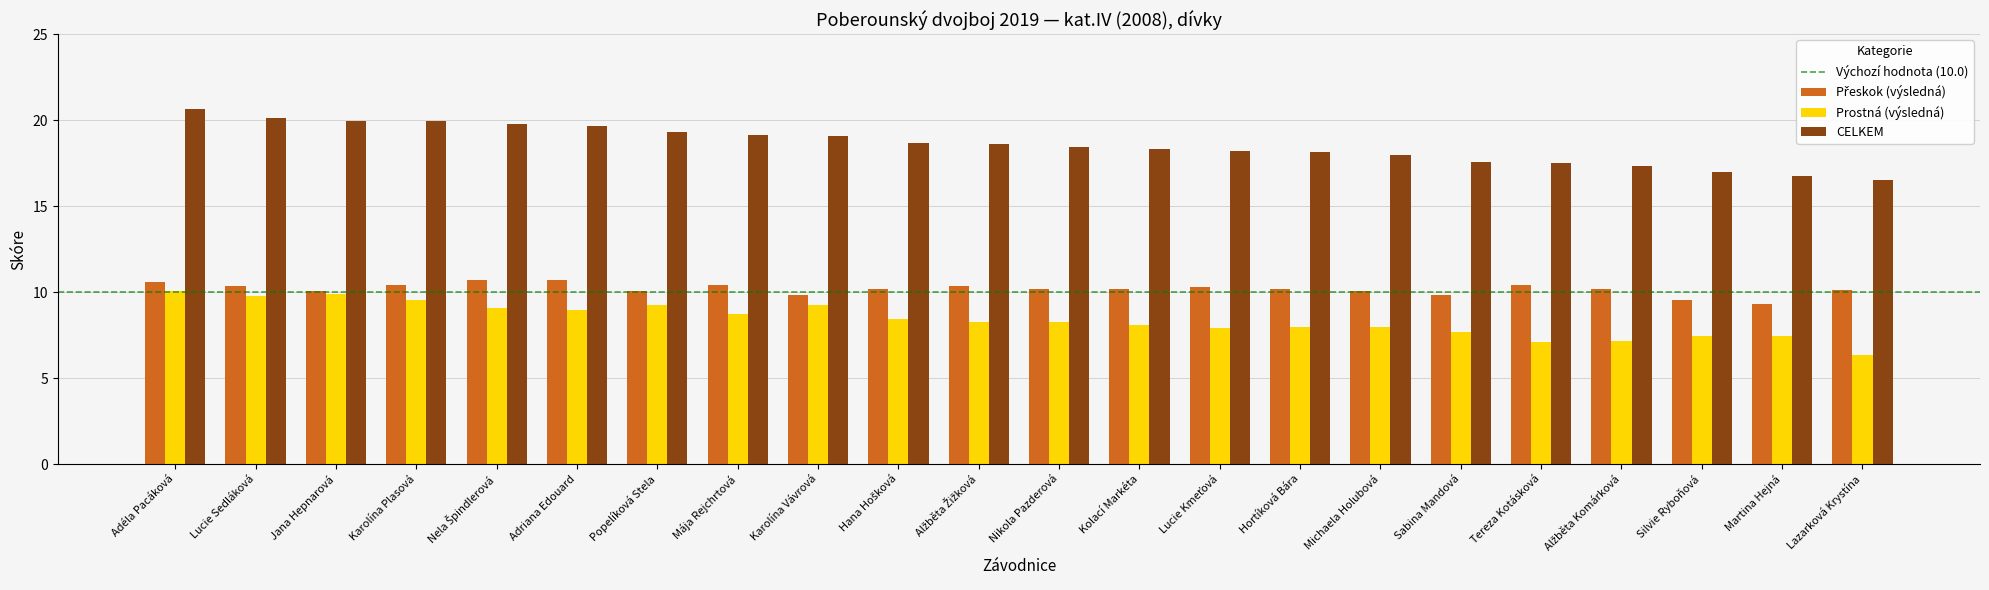

At which category does the chart reach its peak across all series?

Adéla Pacáková